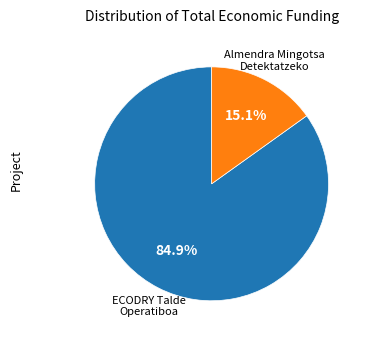

Rank the categories by value from lowest to highest.

Almendra Mingotsa Detektatzeko, ECODRY Talde Operatiboa